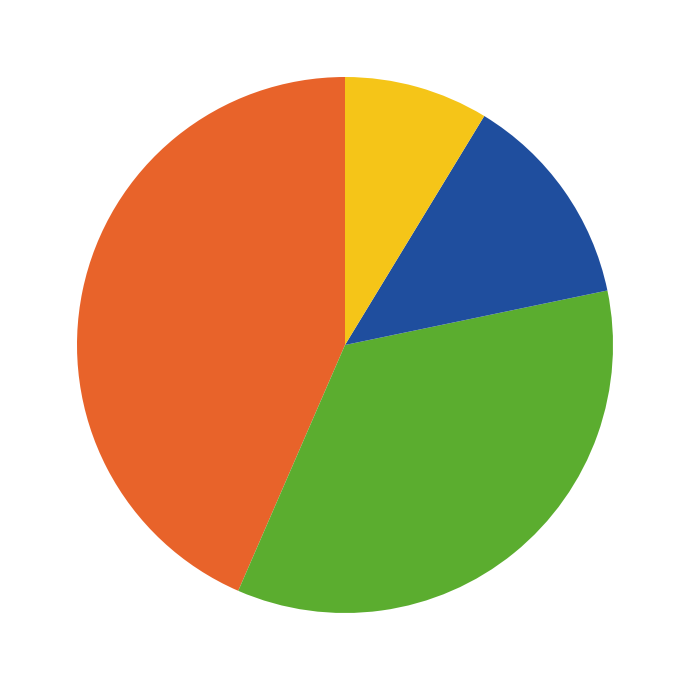

Is there any slice that represents more than half of the pie?

No